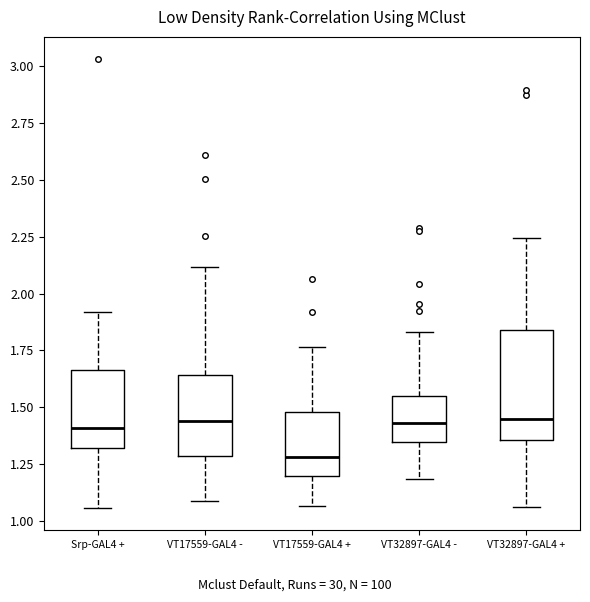

Reading left to right, read every box against the y-axis: the position of its median line, the range the box covers, and the ends of its whiskers. The values are not printed on the chart, so give them approximately, as read against the axis.

Srp-GAL4 +: median 1.40, box 1.30 to 1.65, whiskers 1.05 to 1.90
VT17559-GAL4 -: median 1.45, box 1.30 to 1.65, whiskers 1.10 to 2.10
VT17559-GAL4 +: median 1.30, box 1.20 to 1.50, whiskers 1.05 to 1.75
VT32897-GAL4 -: median 1.45, box 1.35 to 1.55, whiskers 1.20 to 1.85
VT32897-GAL4 +: median 1.45, box 1.35 to 1.85, whiskers 1.05 to 2.25